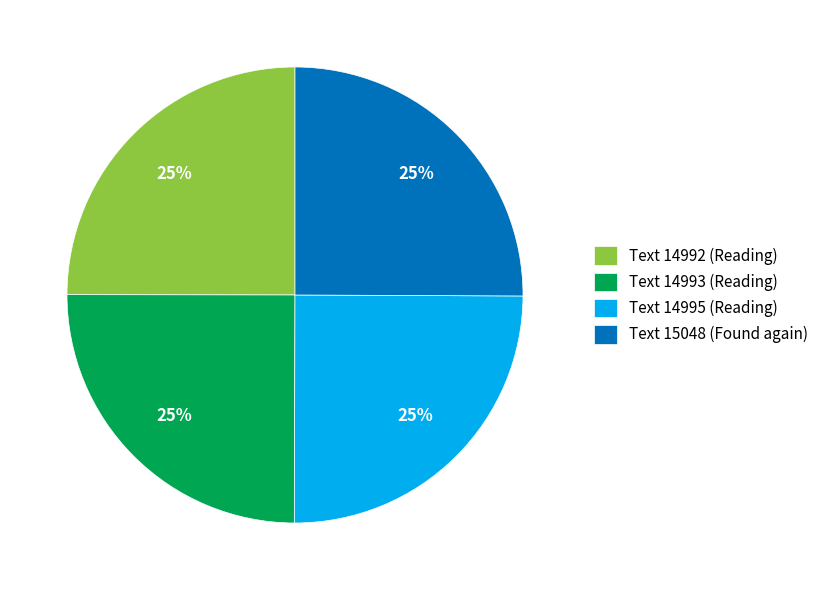

To the nearest percent, what is the average slice percentage?

25%